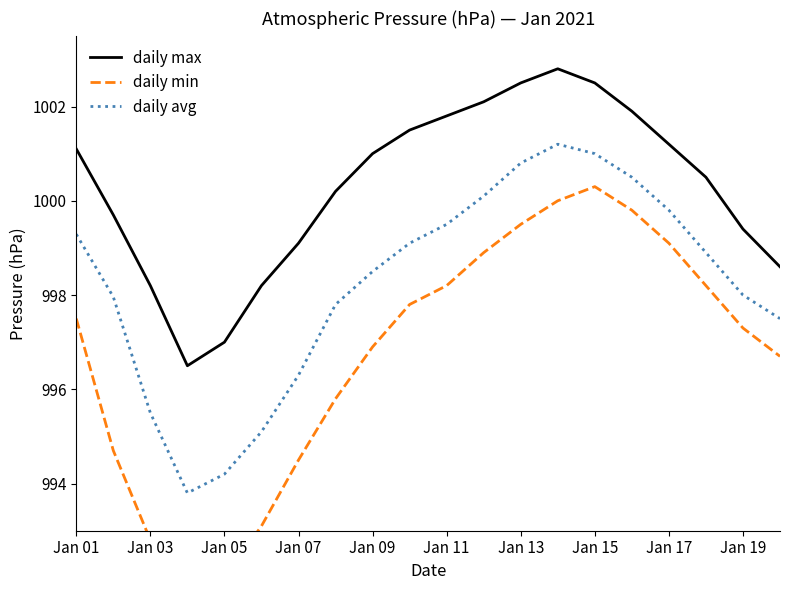

What is the lowest value of the daily max series?

996.5